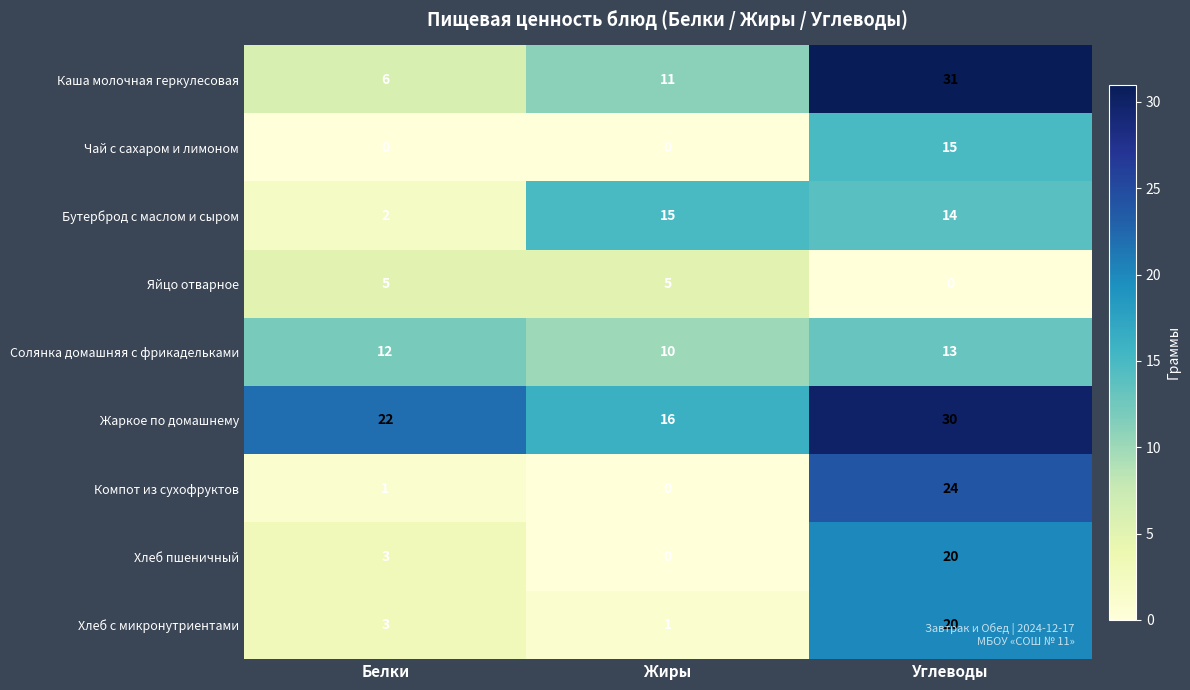

At how many categories does at least one series exceed 14?

3